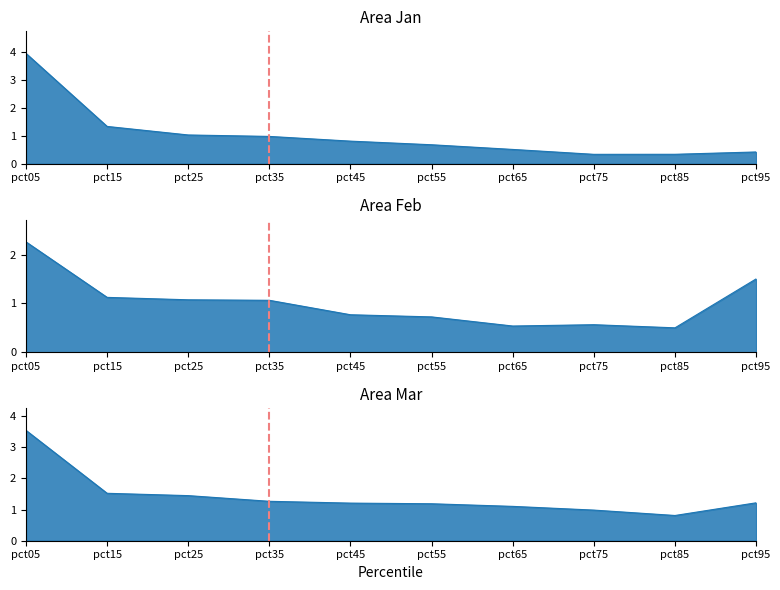

Where do Mar and Feb first cross each other?

pct85 and pct95